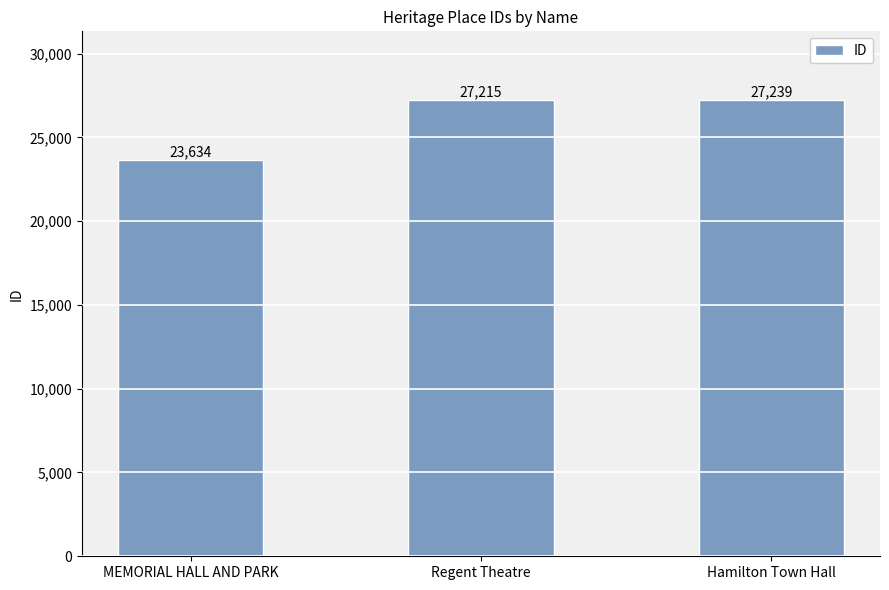

Are the bars horizontal?

No